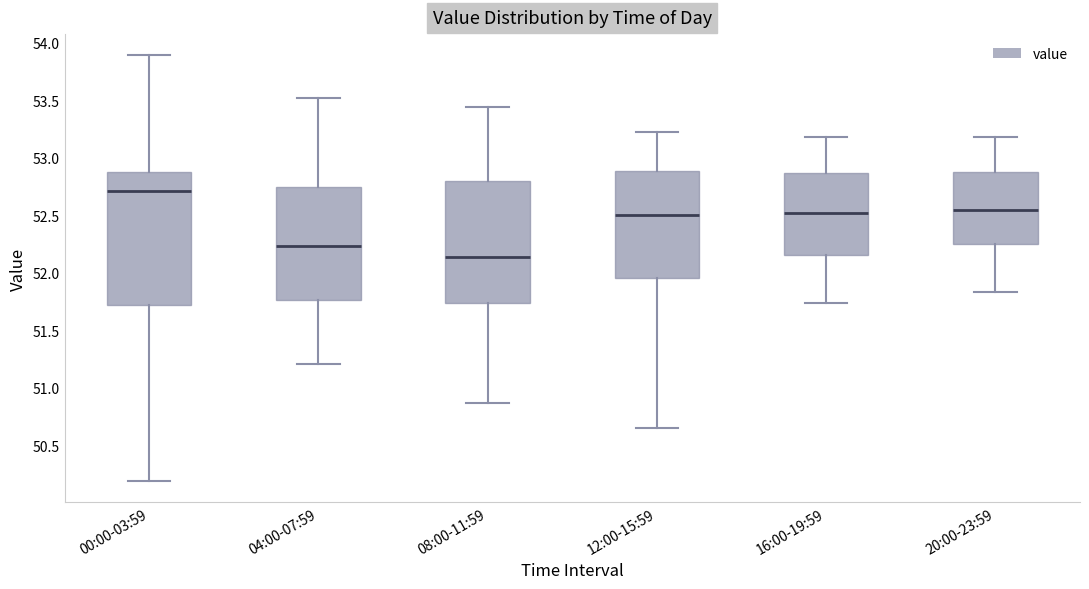

Reading left to right, read every box against the y-axis: the position of its median line, the range the box covers, and the ends of its whiskers. The values are not printed on the chart, so give them approximately, as read against the axis.

00:00-03:59: median 52.70, box 51.70 to 52.85, whiskers 50.20 to 53.90
04:00-07:59: median 52.25, box 51.75 to 52.75, whiskers 51.20 to 53.50
08:00-11:59: median 52.15, box 51.75 to 52.80, whiskers 50.85 to 53.45
12:00-15:59: median 52.50, box 51.95 to 52.90, whiskers 50.65 to 53.20
16:00-19:59: median 52.50, box 52.15 to 52.85, whiskers 51.75 to 53.20
20:00-23:59: median 52.55, box 52.25 to 52.90, whiskers 51.85 to 53.20